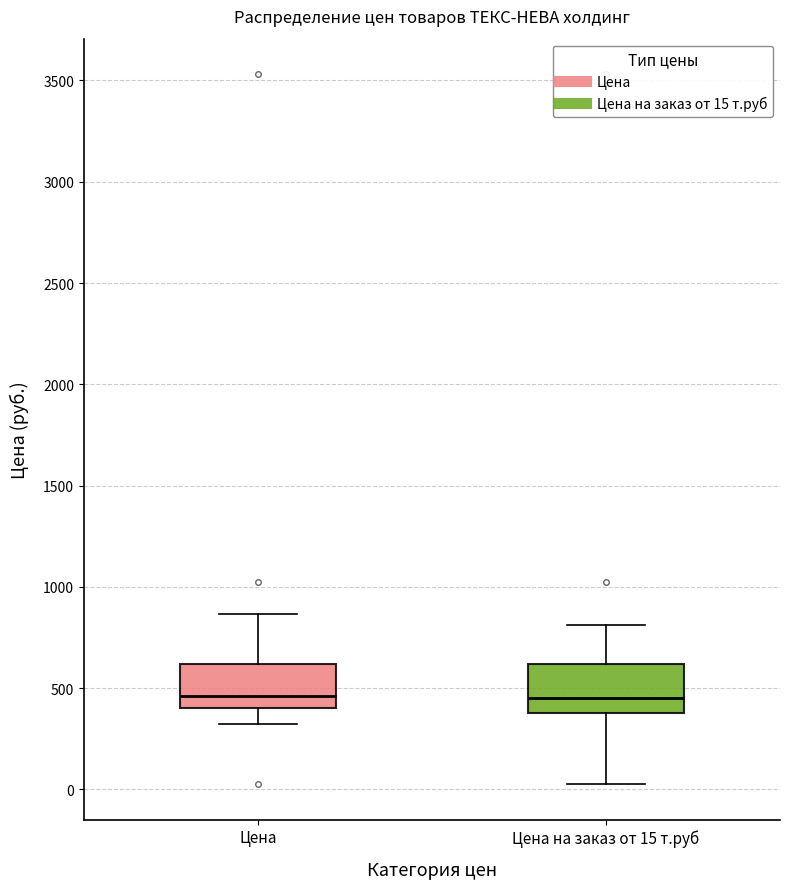

Reading left to right, read every box against the y-axis: the position of its median line, the range the box covers, and the ends of its whiskers. The values are not printed on the chart, so give them approximately, as read against the axis.

Цена: median 450, box 400 to 600, whiskers 300 to 850
Цена на заказ от 15 т.руб: median 450, box 400 to 600, whiskers 50 to 800